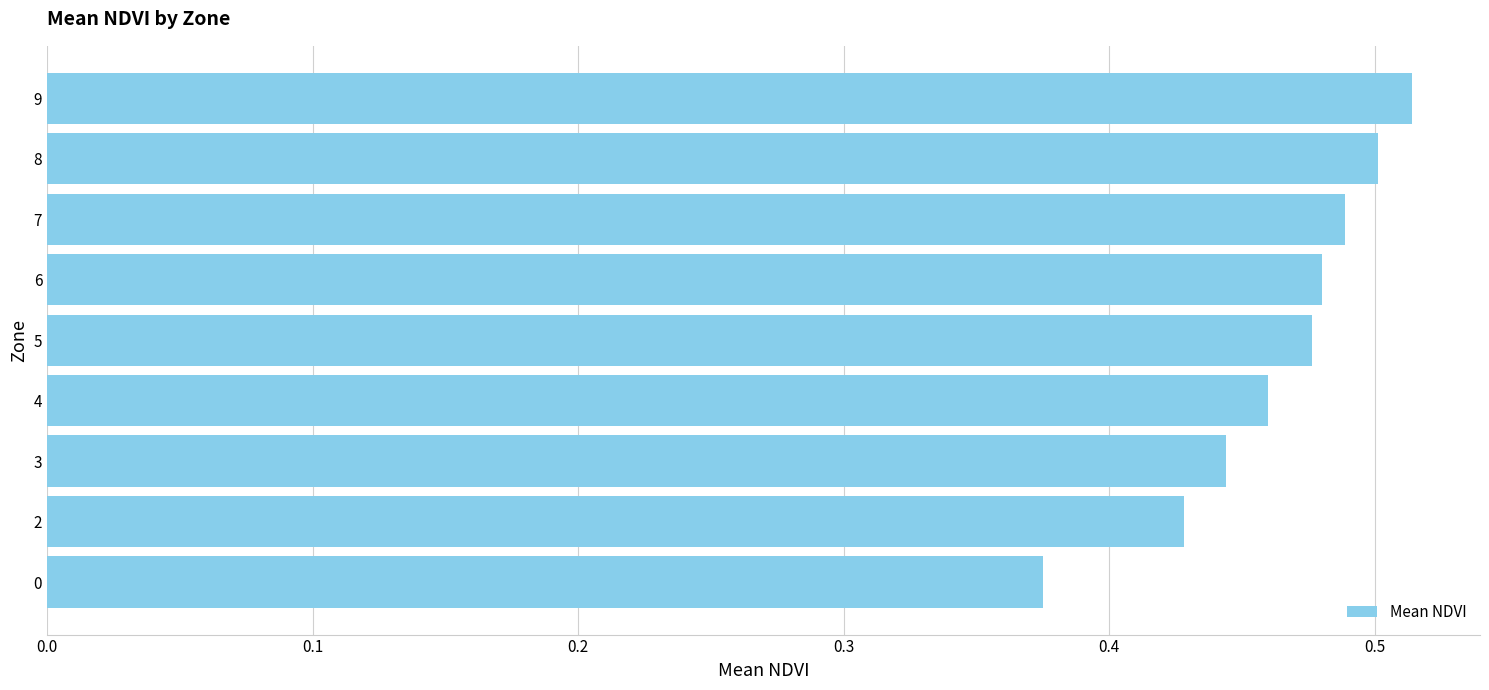

Between 7 and 2, which is larger?

7